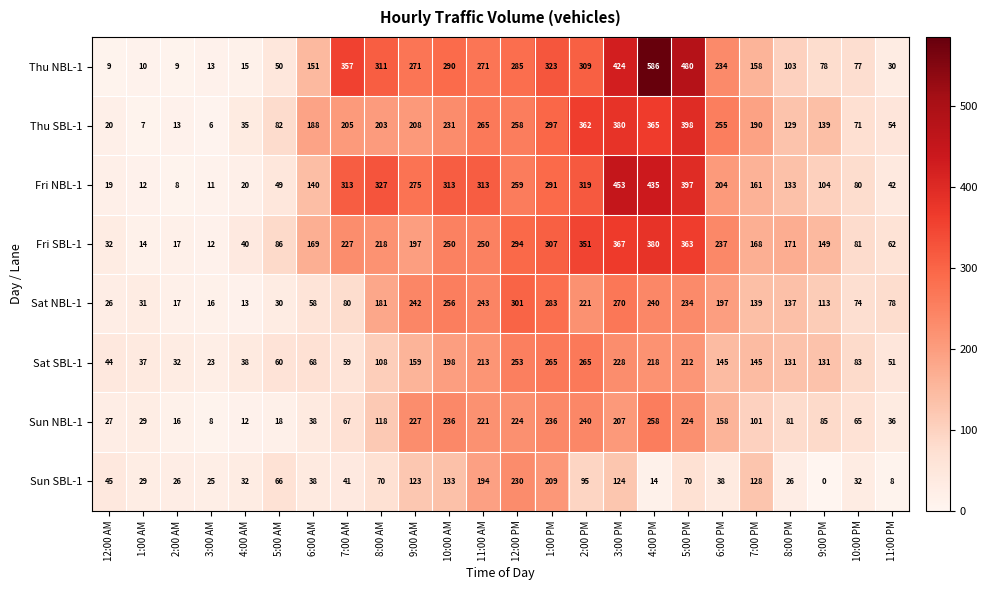

At which label does Thu SBL-1 first exceed 203?

7:00 AM